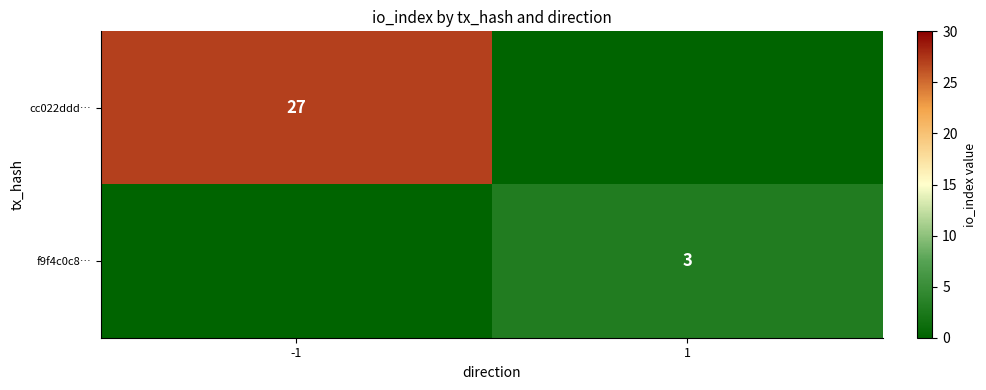

What is the difference between the highest and lowest values at -1?

27